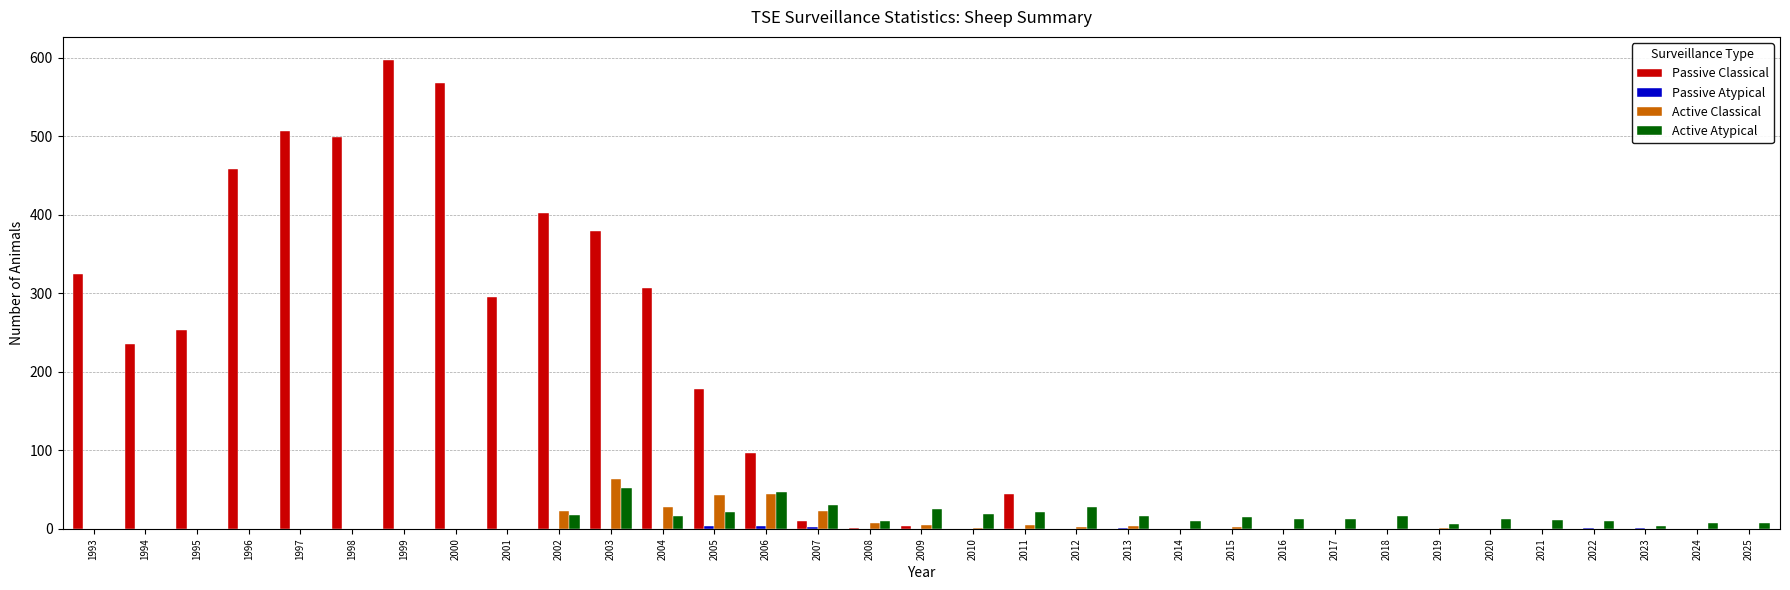

Which label corresponds to the largest value in the chart?

1999